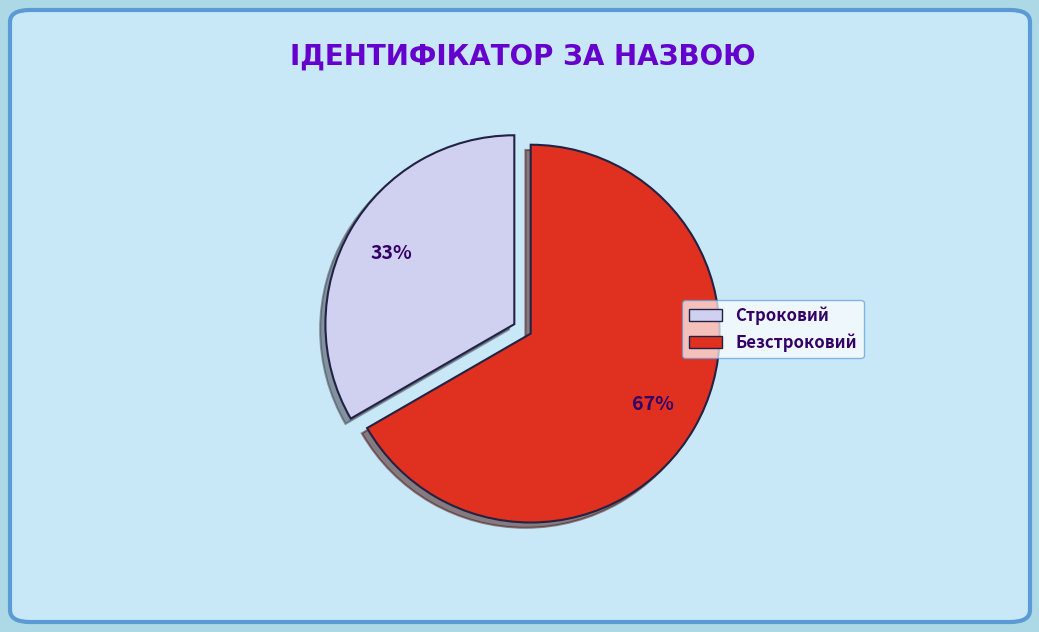

How many segments does this pie chart have?

2